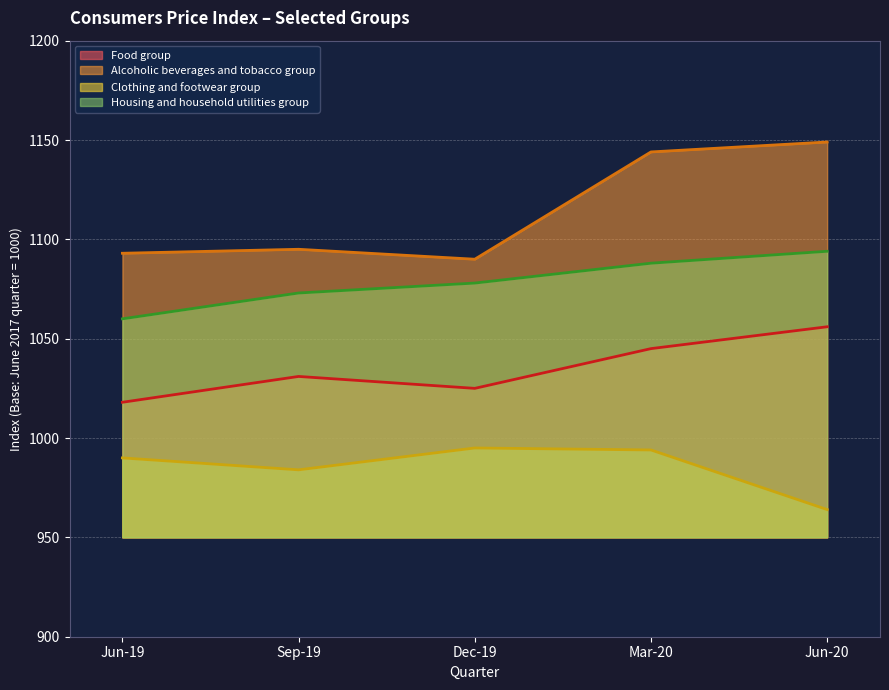

What is the minimum value for Clothing and footwear group?

964